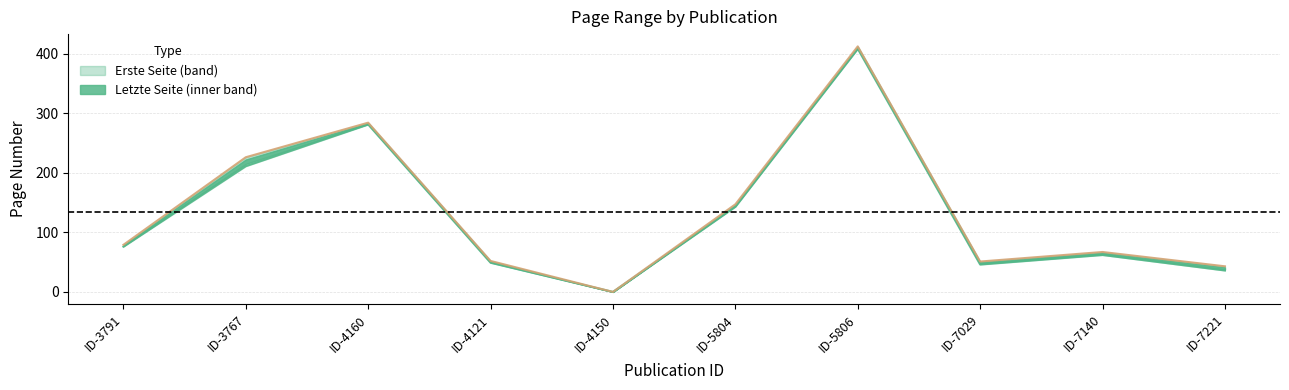

Is the value of Erste Seite at ID-7029 greater than the value of Letzte Seite at ID-3767?

No